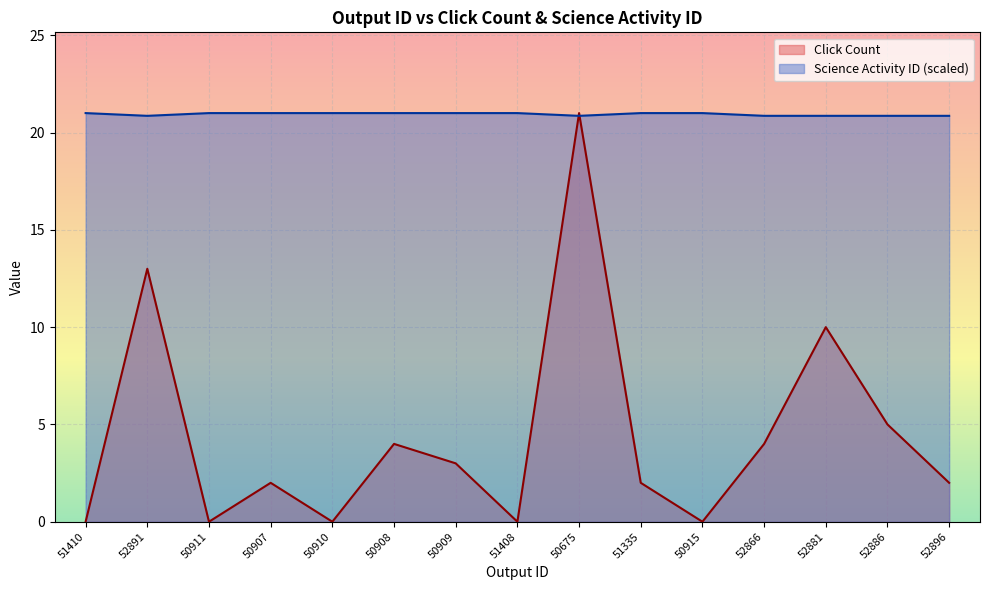

How many lines are shown in the chart?

2